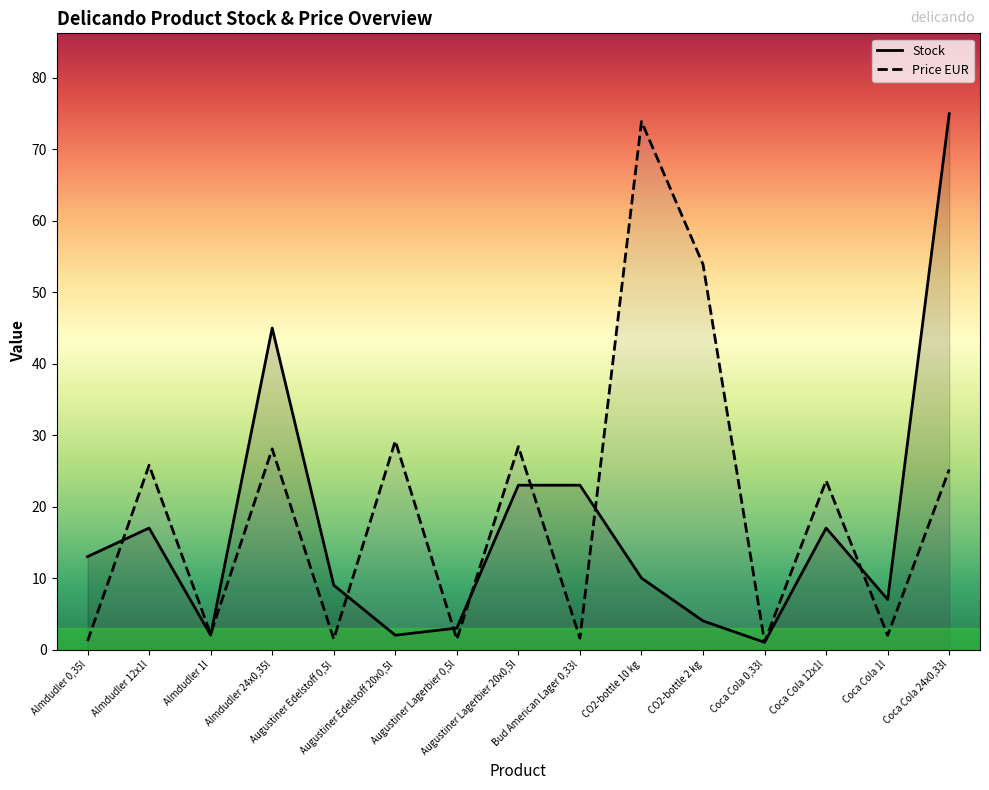

How many values in the Price EUR series exceed 23?

8